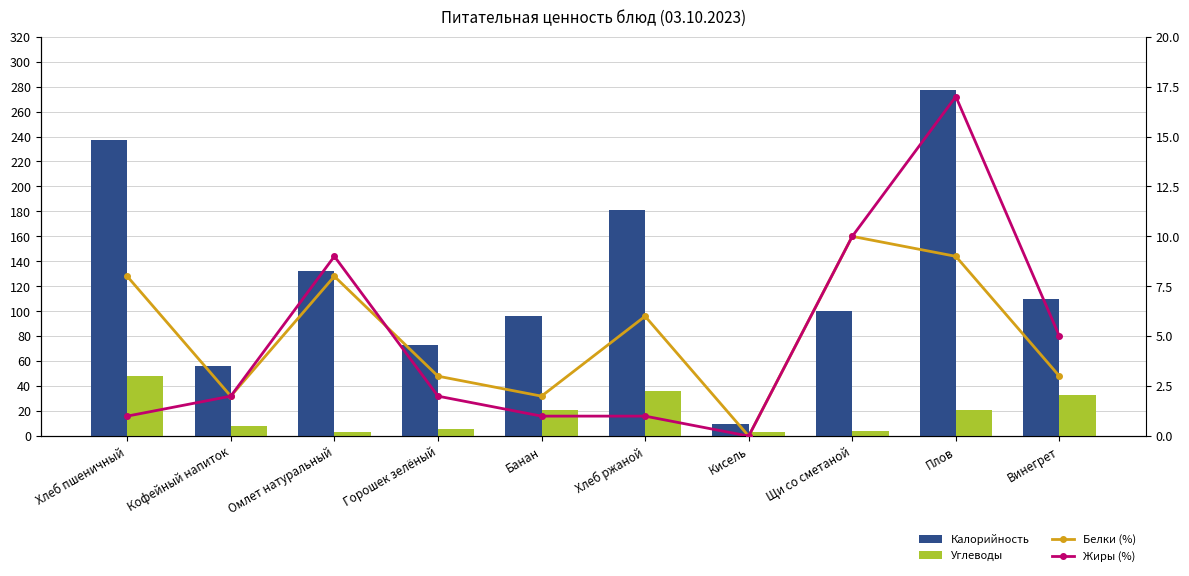

Reading left to right, extract all data points from this chart.

Калорийность: 237	56	132	73	96	181	10	100	277	110
Углеводы: 48	8	3	6	21	36	3	4	21	33
Белки (%): 8	2	8	3	2	6	0	10	9	3
Жиры (%): 1	2	9	2	1	1	0	10	17	5